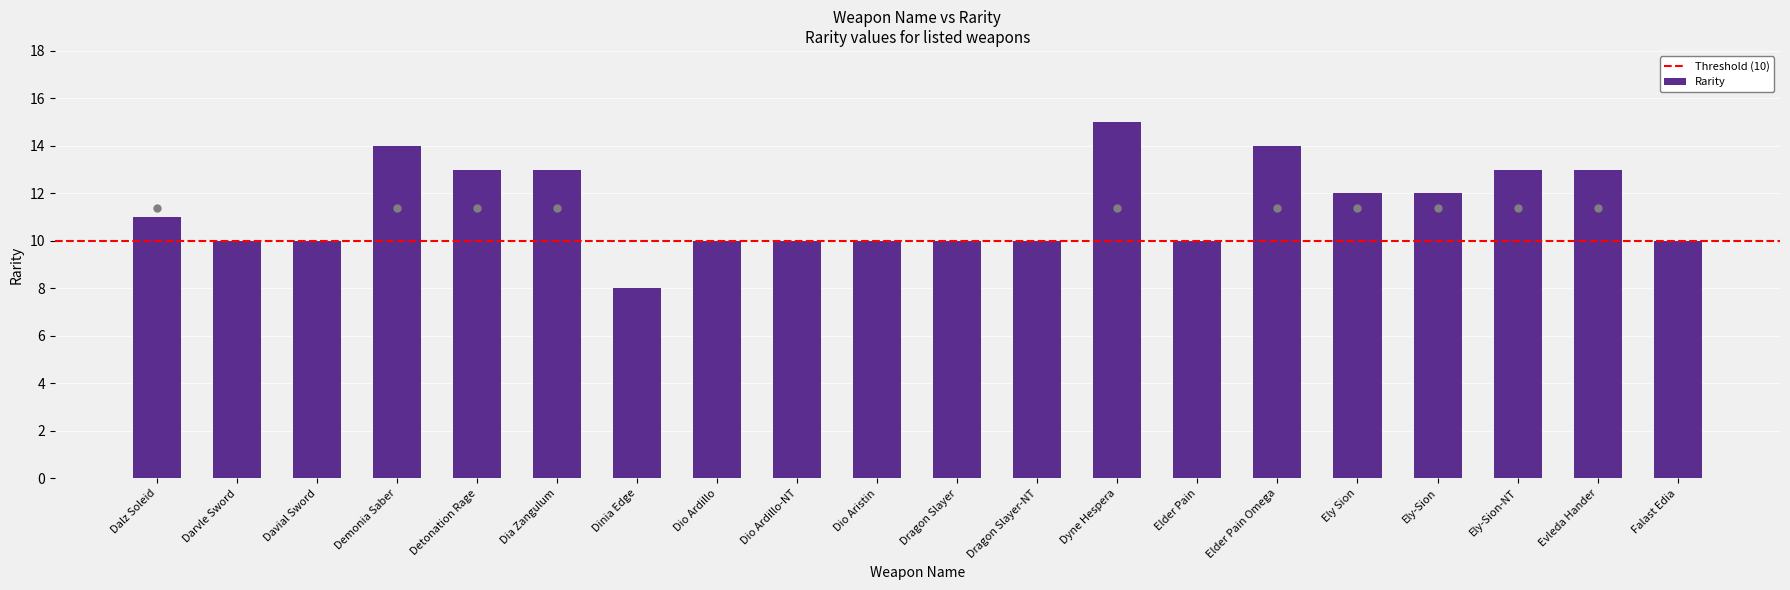

Are the bars horizontal?

No